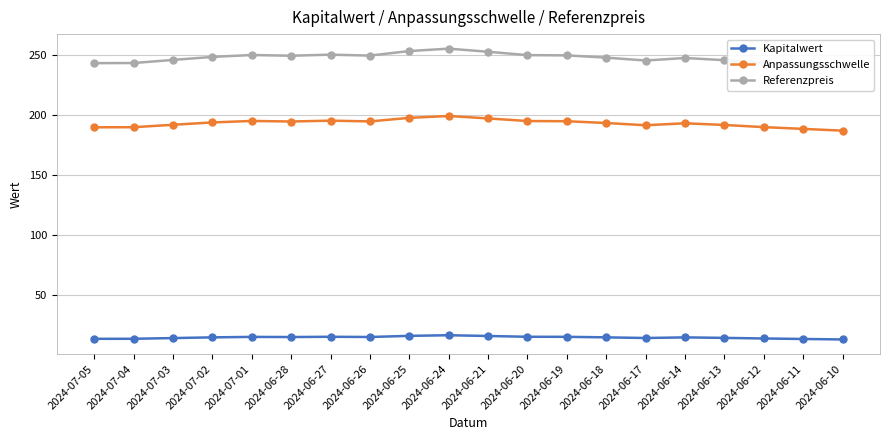

How many series are shown in this chart?

3